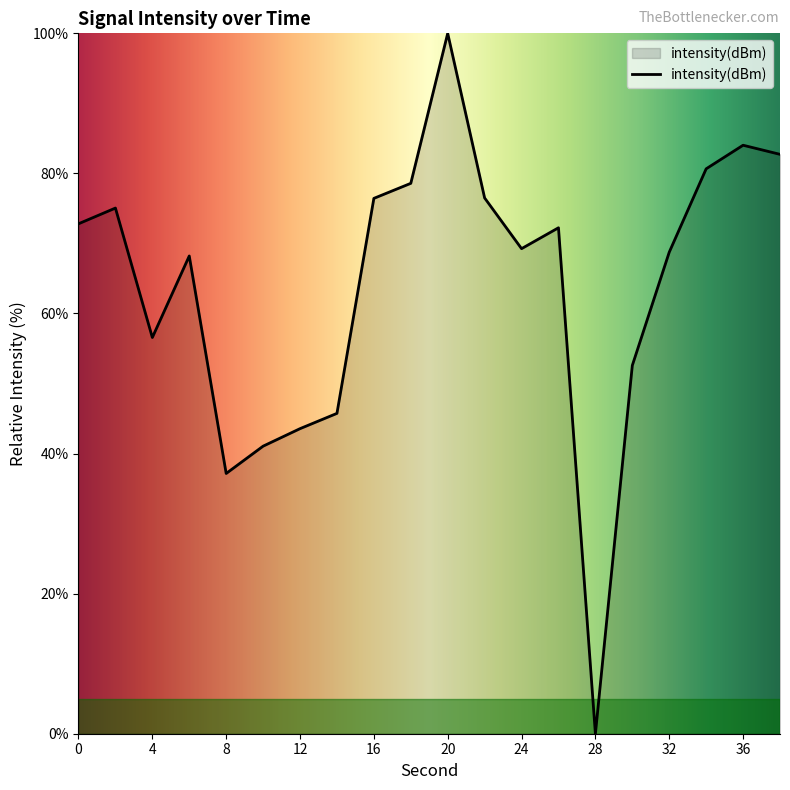

What is the maximum value shown in the chart?

100.0